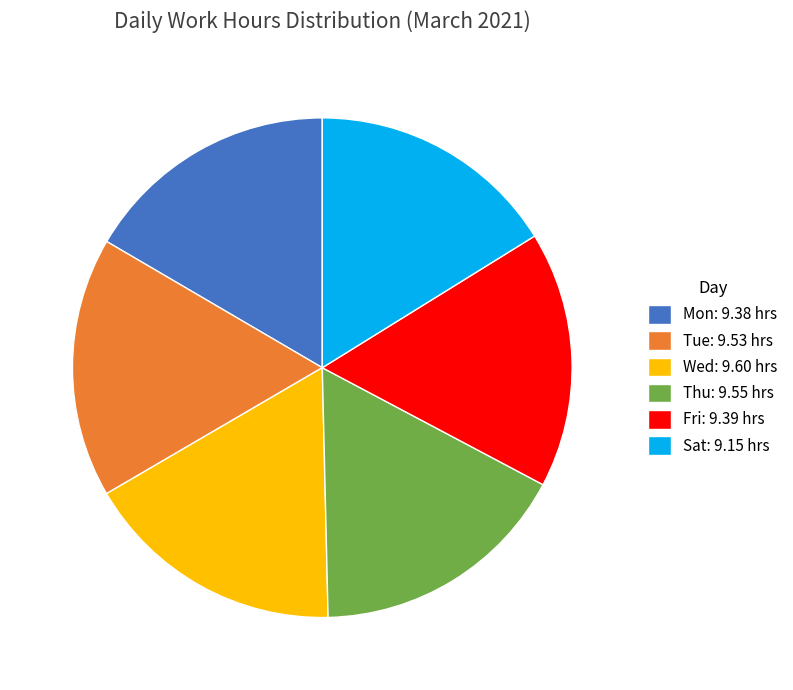

Do Fri: 9.39 hrs and Mon: 9.38 hrs together represent more than half of the pie?

No